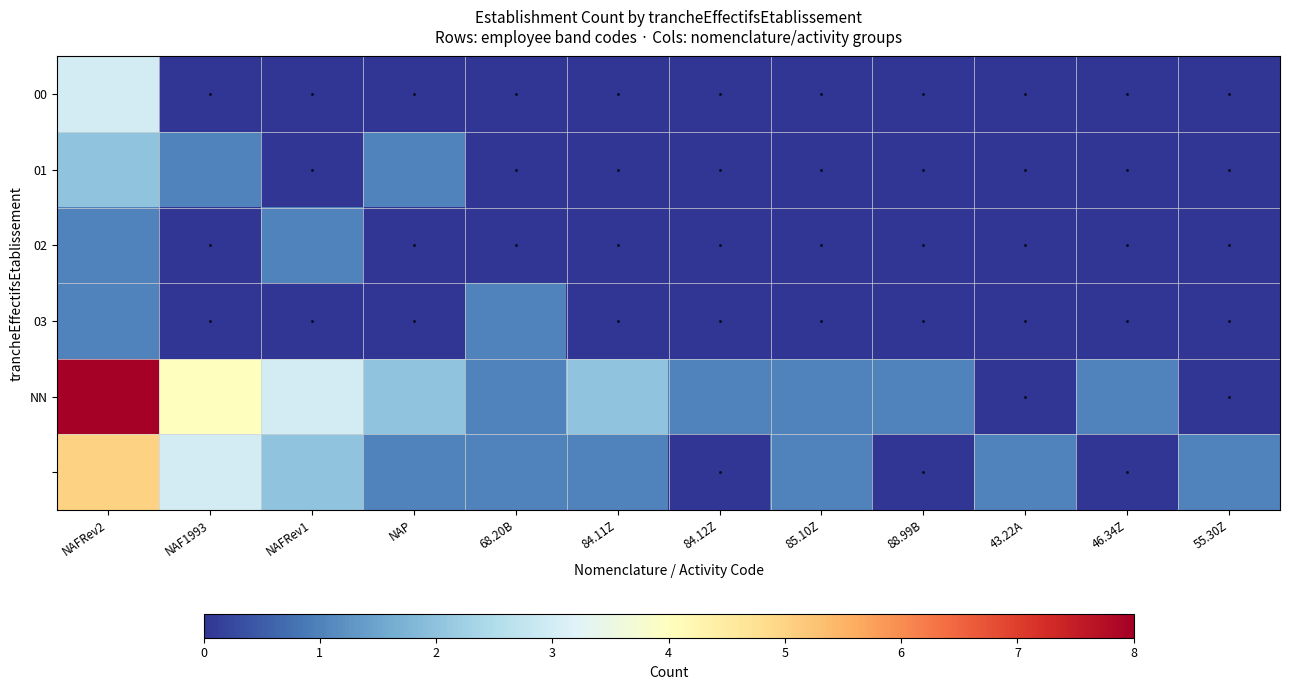

How many categories are shown in the chart?

12